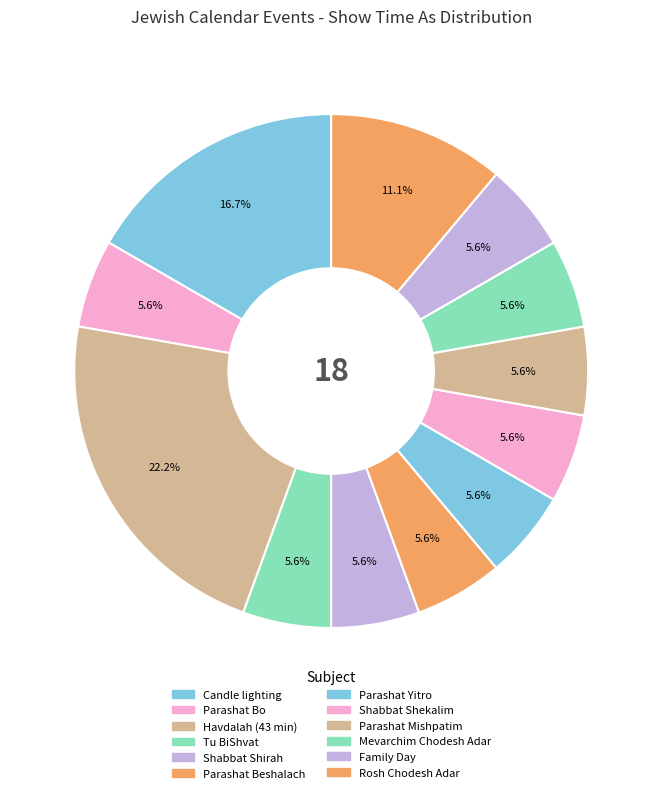

To the nearest percent, what percentage of the pie is Havdalah (43 min)?

22%